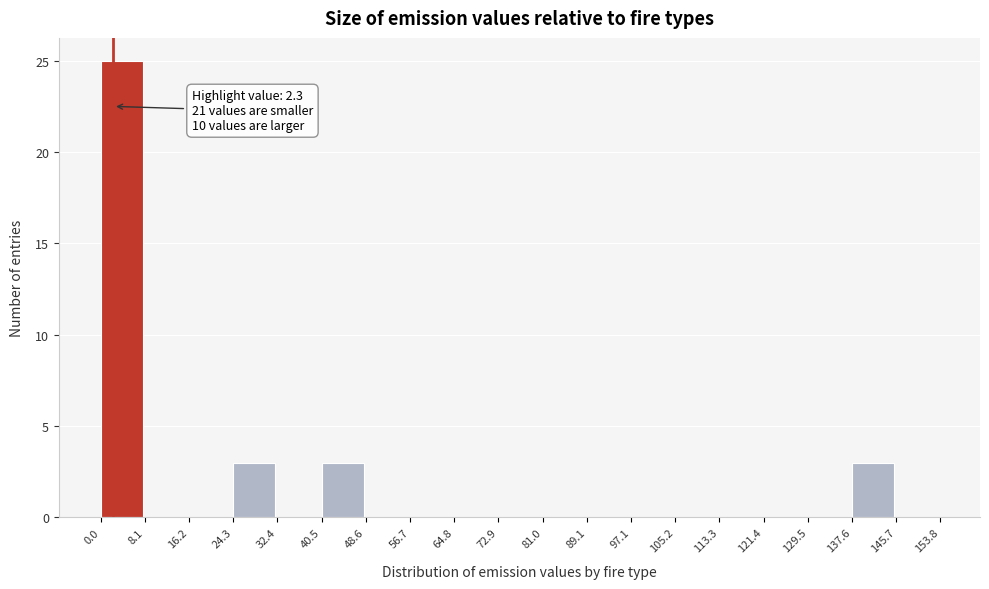

Which range on the x-axis has the tallest bar?

0.0 to 8.1